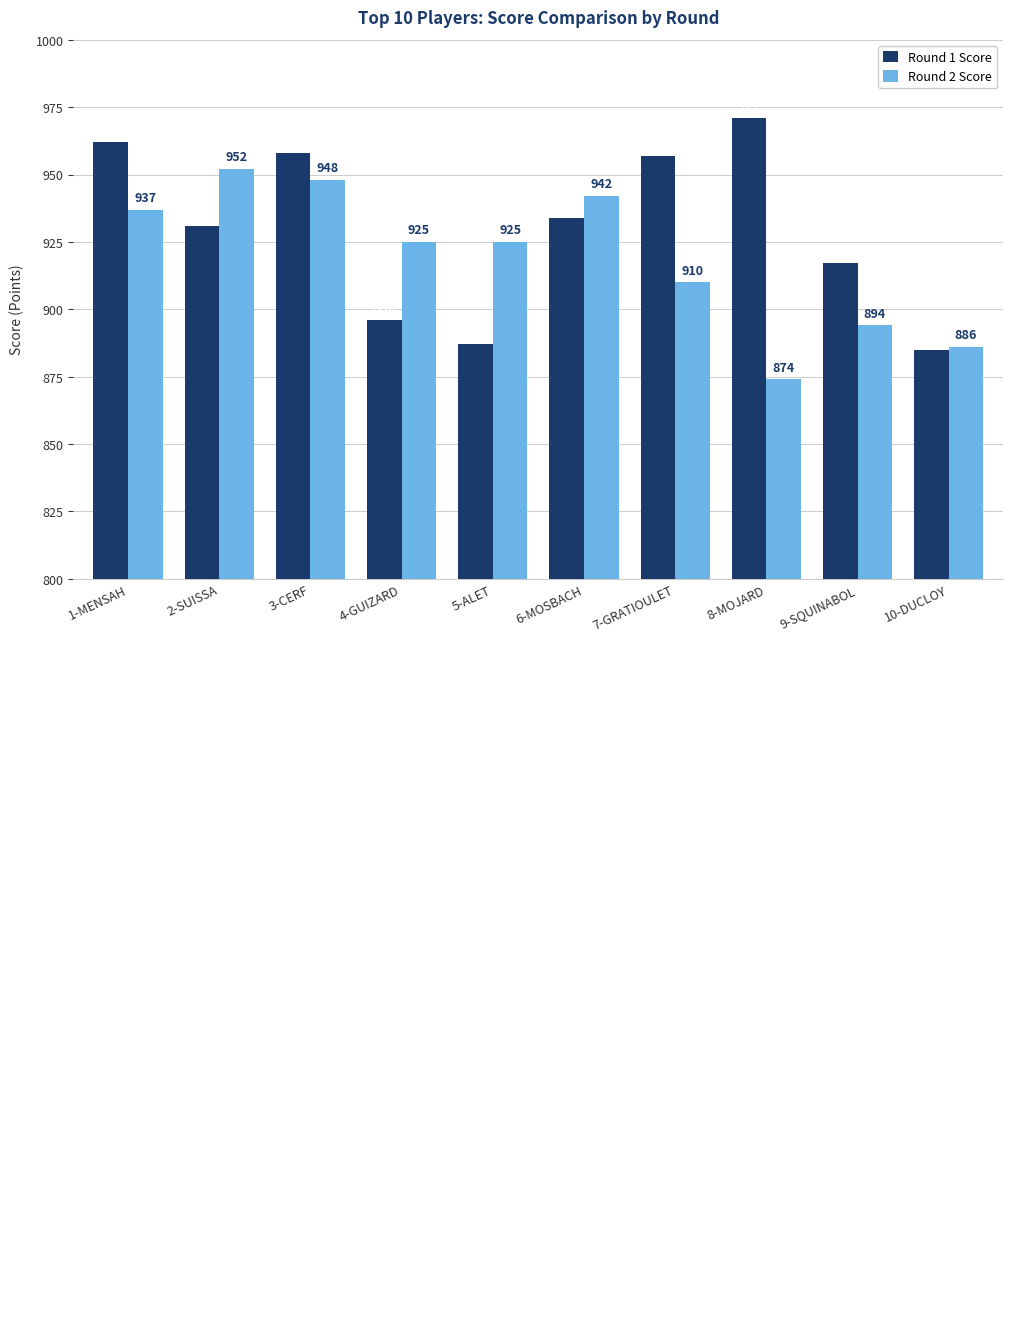

Which series has the largest range (max minus min)?

Round 1 Score